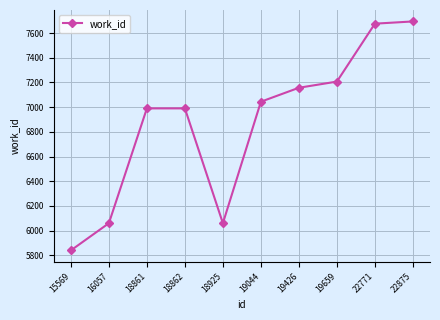

What is the change in value from 15569 to 18862?

+1150